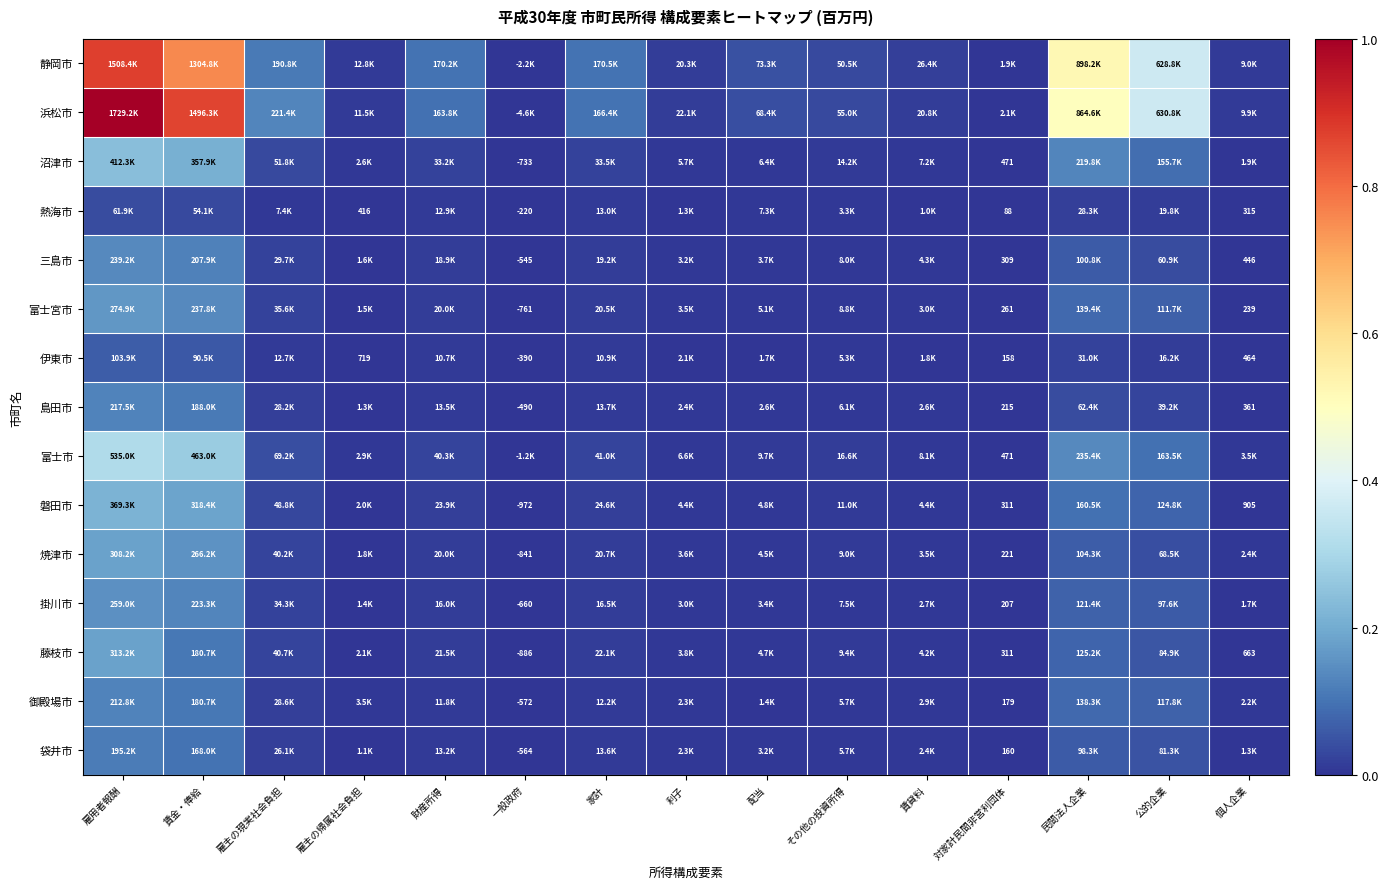

Between 財産所得 and 対家計民間非営利団体, which series saw the biggest shift?

静岡市